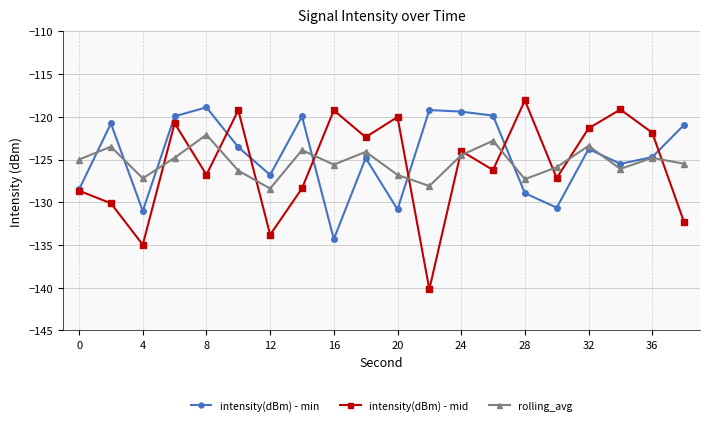

True or false: rolling_avg has more than 1 points higher than both neighbors.

True